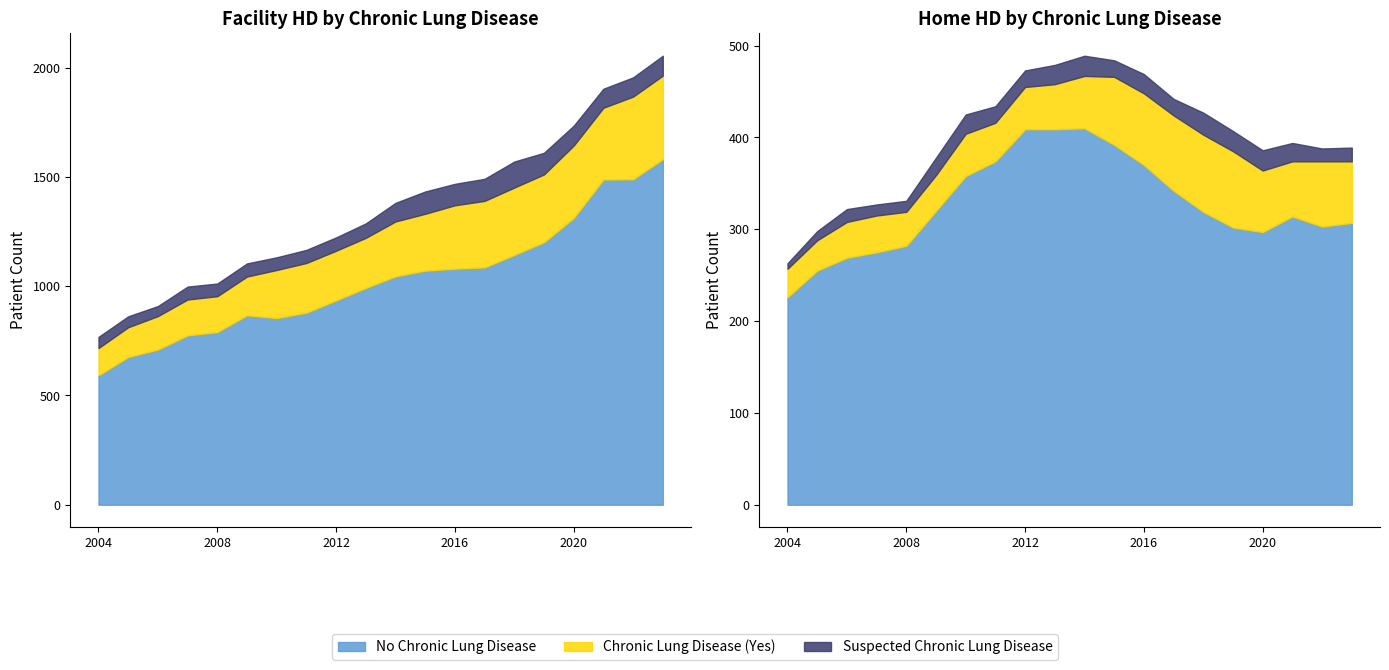

How many data points in Facility HD Yes are less than 251?

10